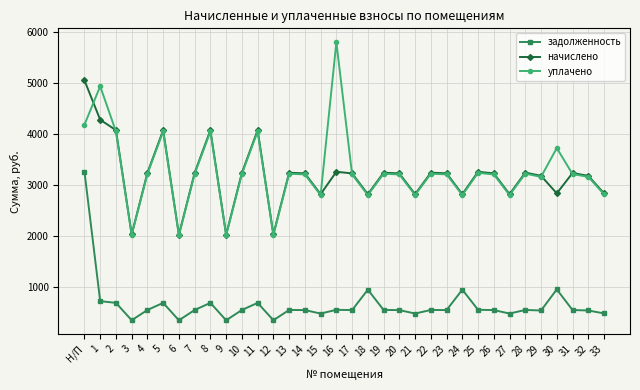

In начислено, how many points are higher than both neighbors (excluding endpoints)?

10